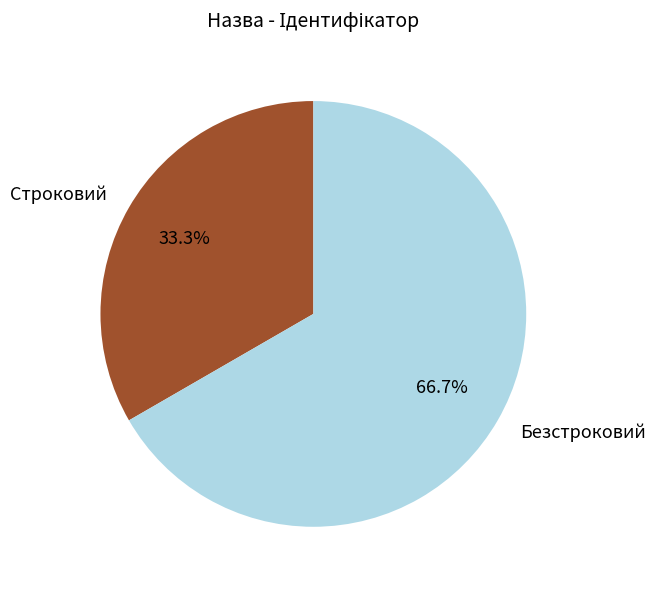

Is there a majority slice in this chart?

Yes